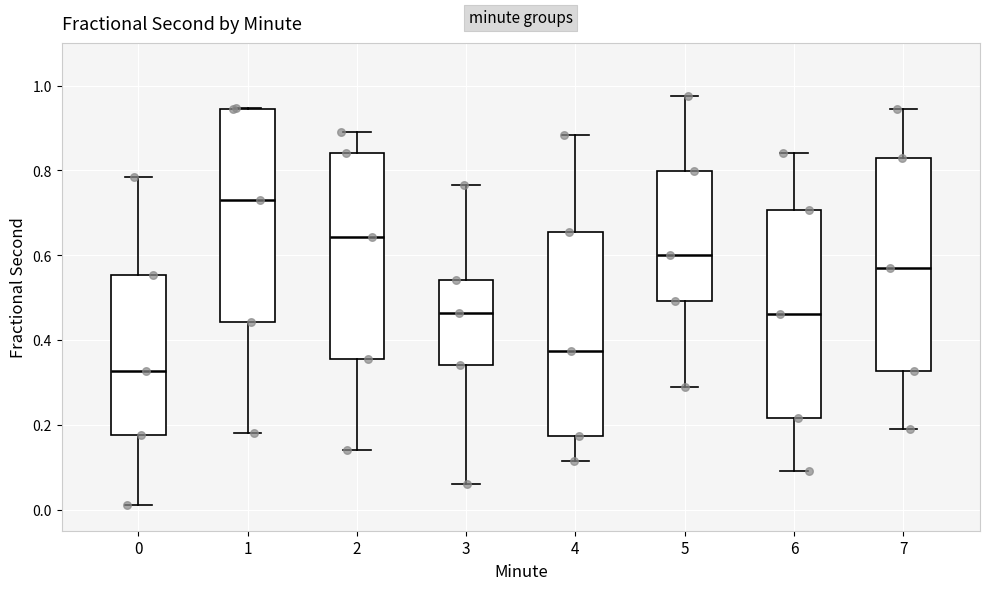

Reading left to right, transcribe this box plot: for each box, give where its median line is, the range the box spans, and where its two whiskers end, as read against the y-axis. The values are not printed on the chart, so give them approximately, as read against the axis.

0: median 0.32, box 0.18 to 0.56, whiskers 0.02 to 0.78
1: median 0.72, box 0.44 to 0.94, whiskers 0.18 to 0.94
2: median 0.64, box 0.36 to 0.84, whiskers 0.14 to 0.88
3: median 0.46, box 0.34 to 0.54, whiskers 0.06 to 0.76
4: median 0.38, box 0.18 to 0.66, whiskers 0.12 to 0.88
5: median 0.60, box 0.50 to 0.80, whiskers 0.28 to 0.98
6: median 0.46, box 0.22 to 0.70, whiskers 0.10 to 0.84
7: median 0.58, box 0.32 to 0.82, whiskers 0.20 to 0.94